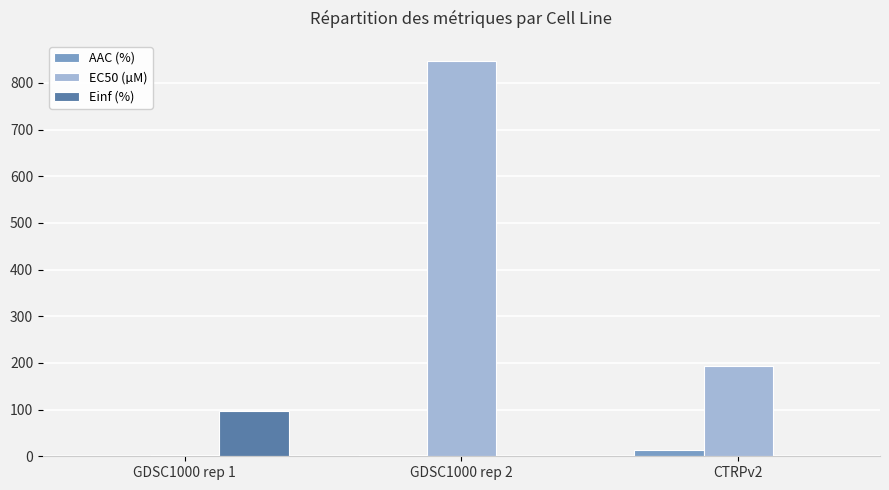

What is the difference between the AAC (%) values at GDSC1000 rep 2 and CTRPv2?

10.5